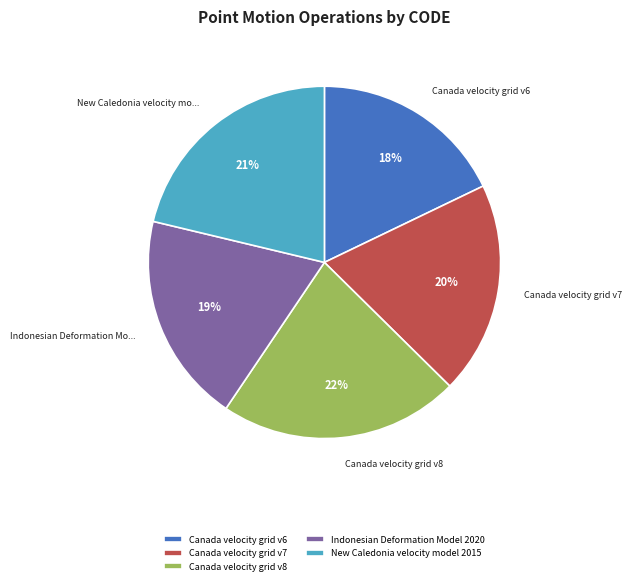

What is the largest slice in the pie chart?

Canada velocity grid v8